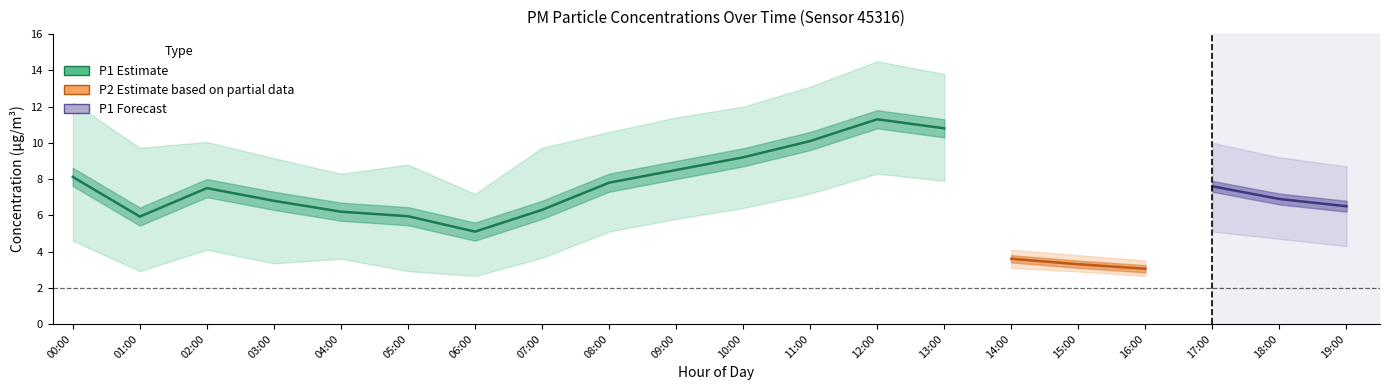

Between 16:00 and 09:00, which is larger?

09:00